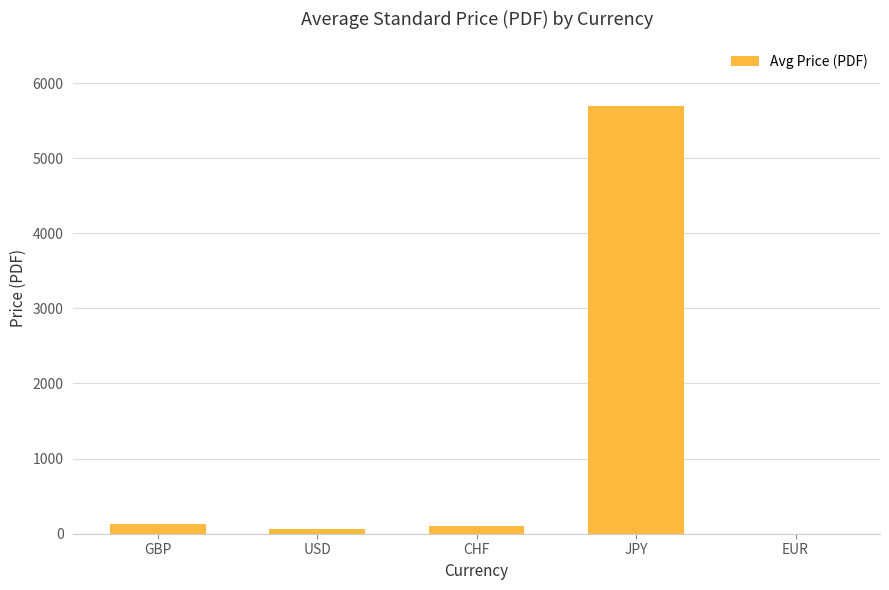

What is the maximum value shown in the chart?

5700.0